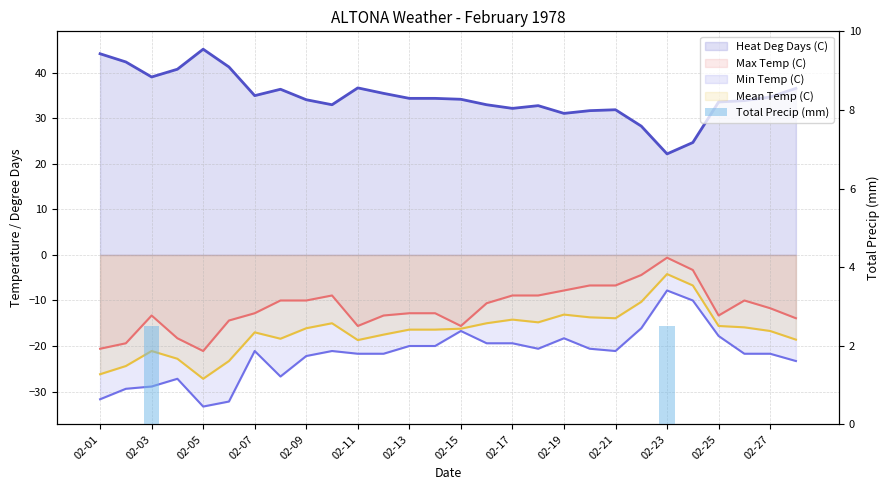

The value at 27 is 0.0. True or false?

True